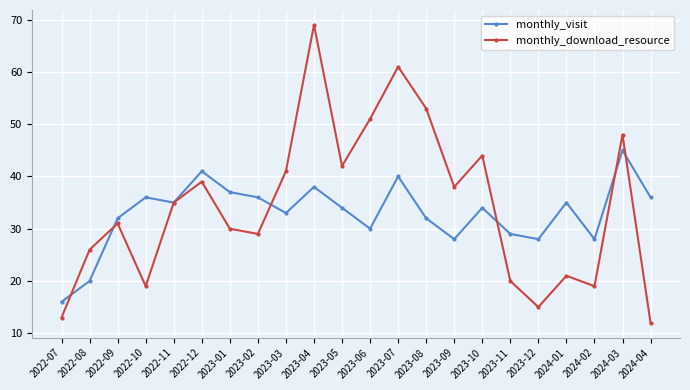

Count the number of categories in the chart.

22